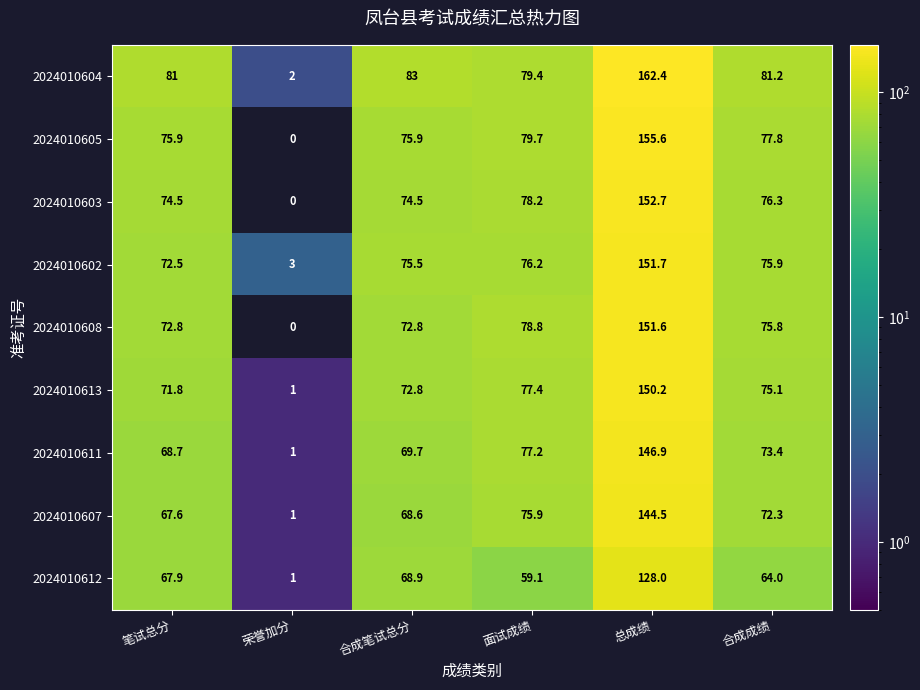

At which label is 2024010613 closest to 75?

合成成绩